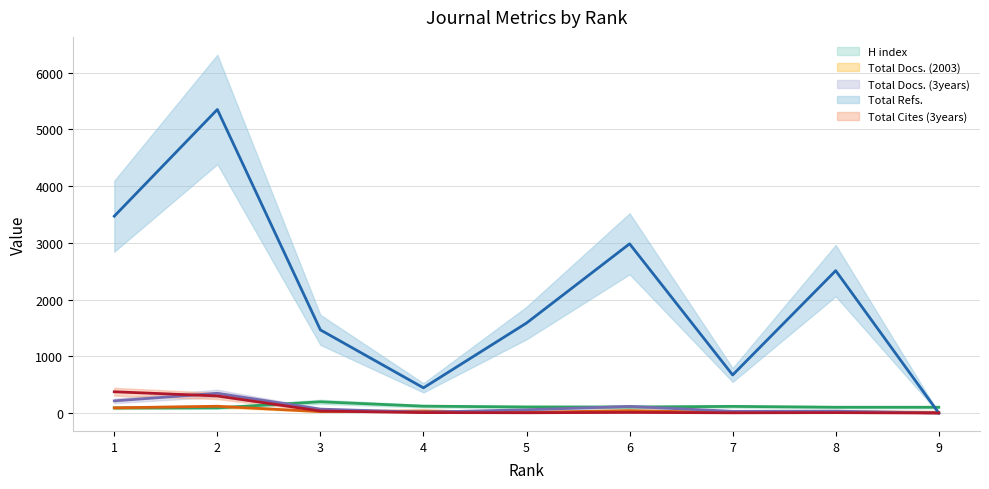

True or false: H index and Total Docs. (3years) intersect in this chart.

True